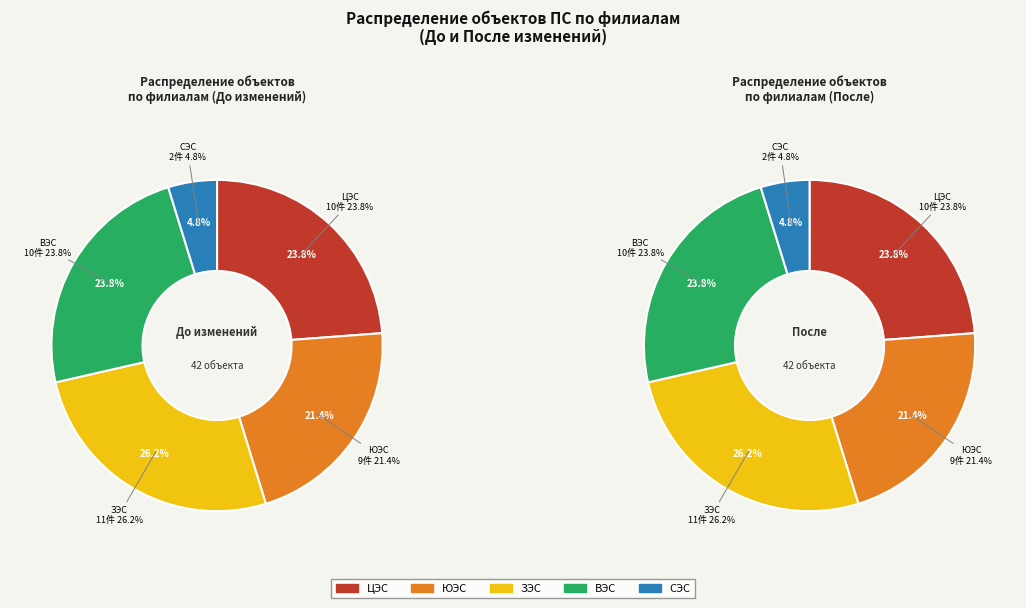

Does ЗЭС account for over 50% of the chart?

No